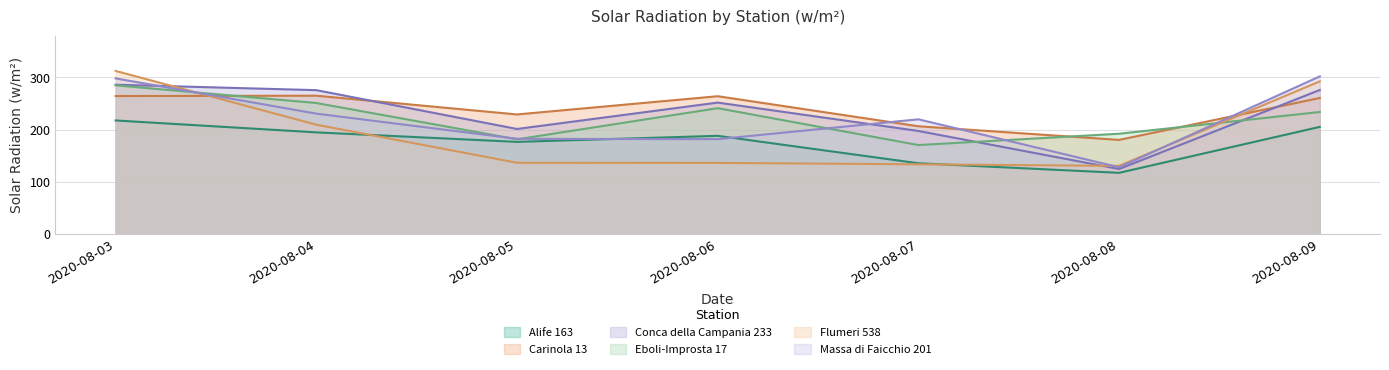

How many values in the Carinola 13 series are below 260?

3